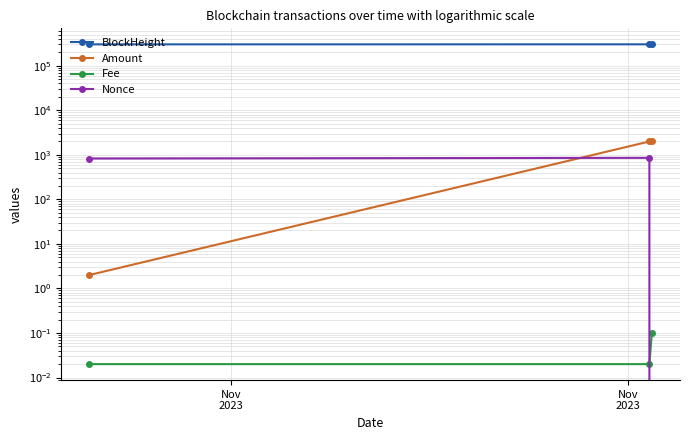

How many values in the Amount series are below 1993?

1